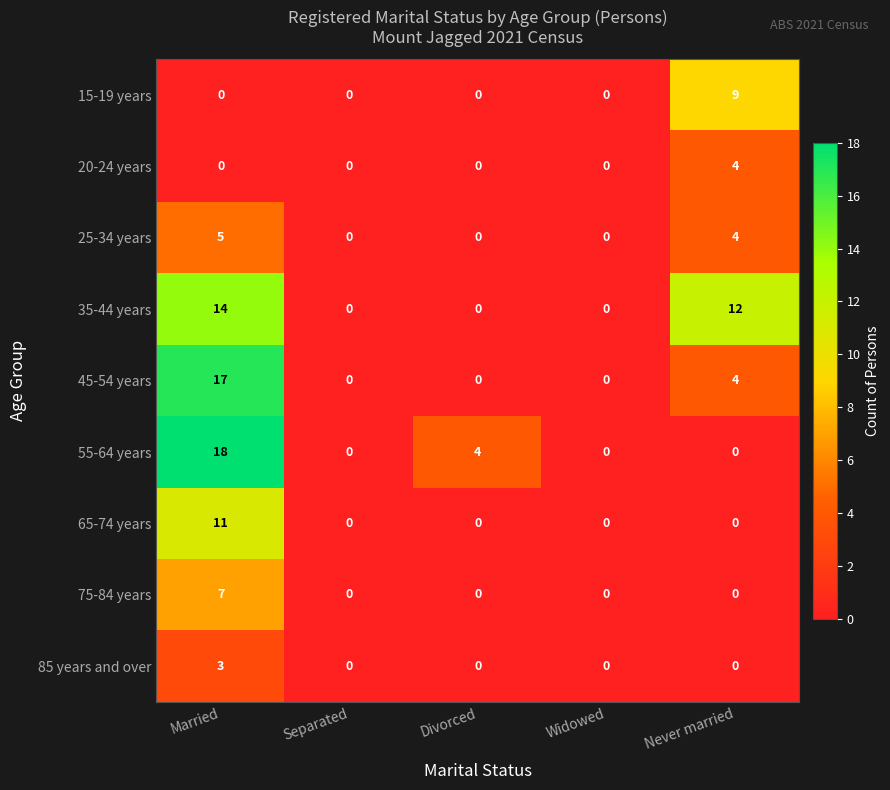

What is the spread (max minus min) of values at Never married?

12